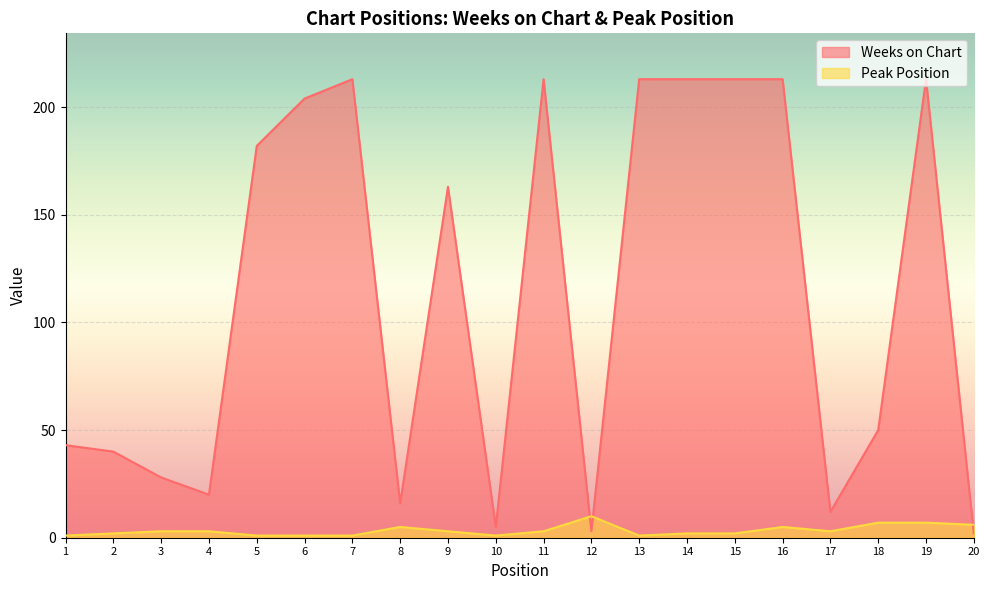

What is the total value across all series at 9?

166